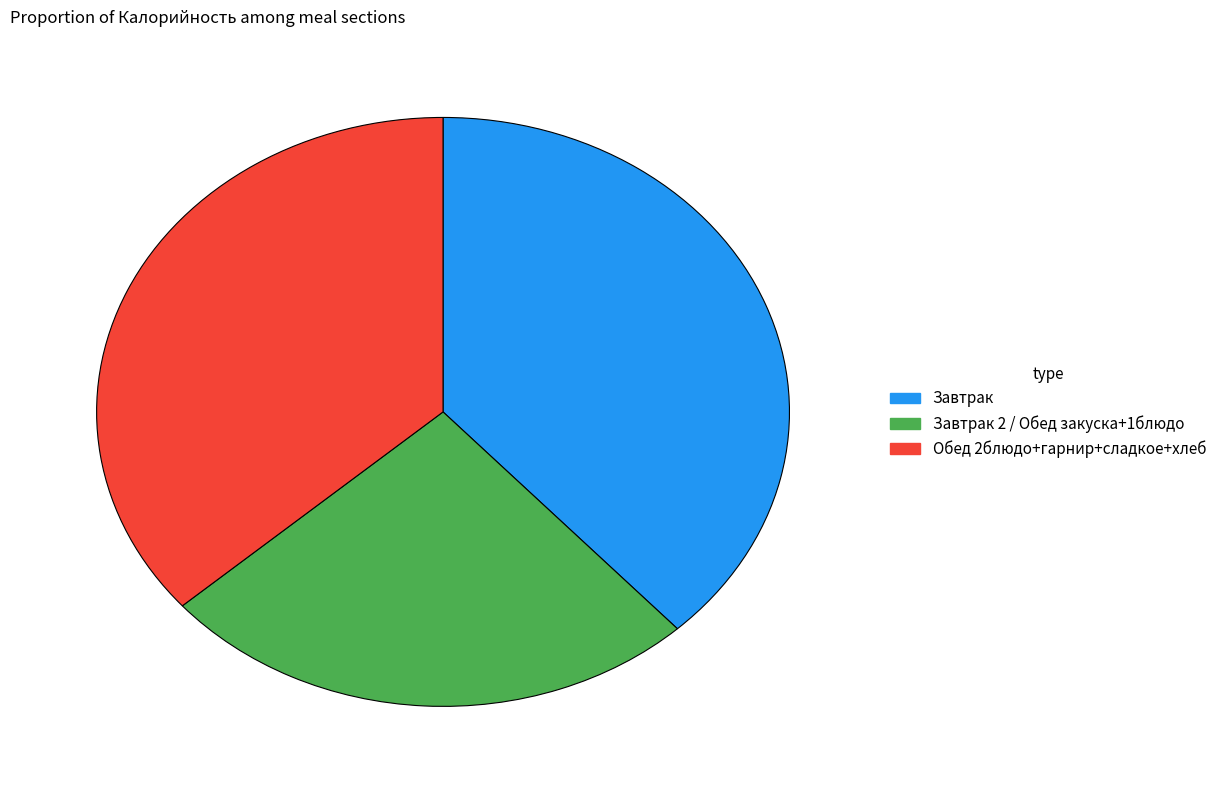

True or false: Завтрак accounts for 29% of the total.

False